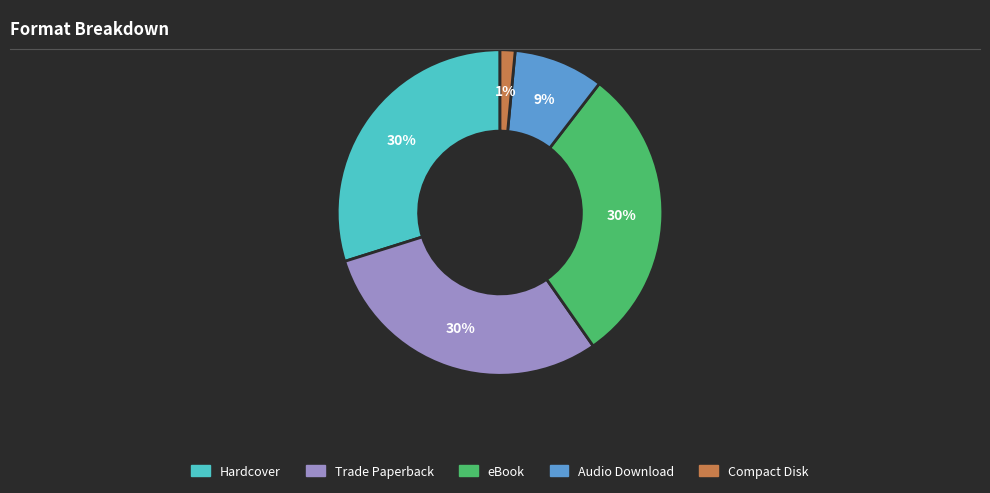

Which category has the smallest portion of the pie?

Compact Disk